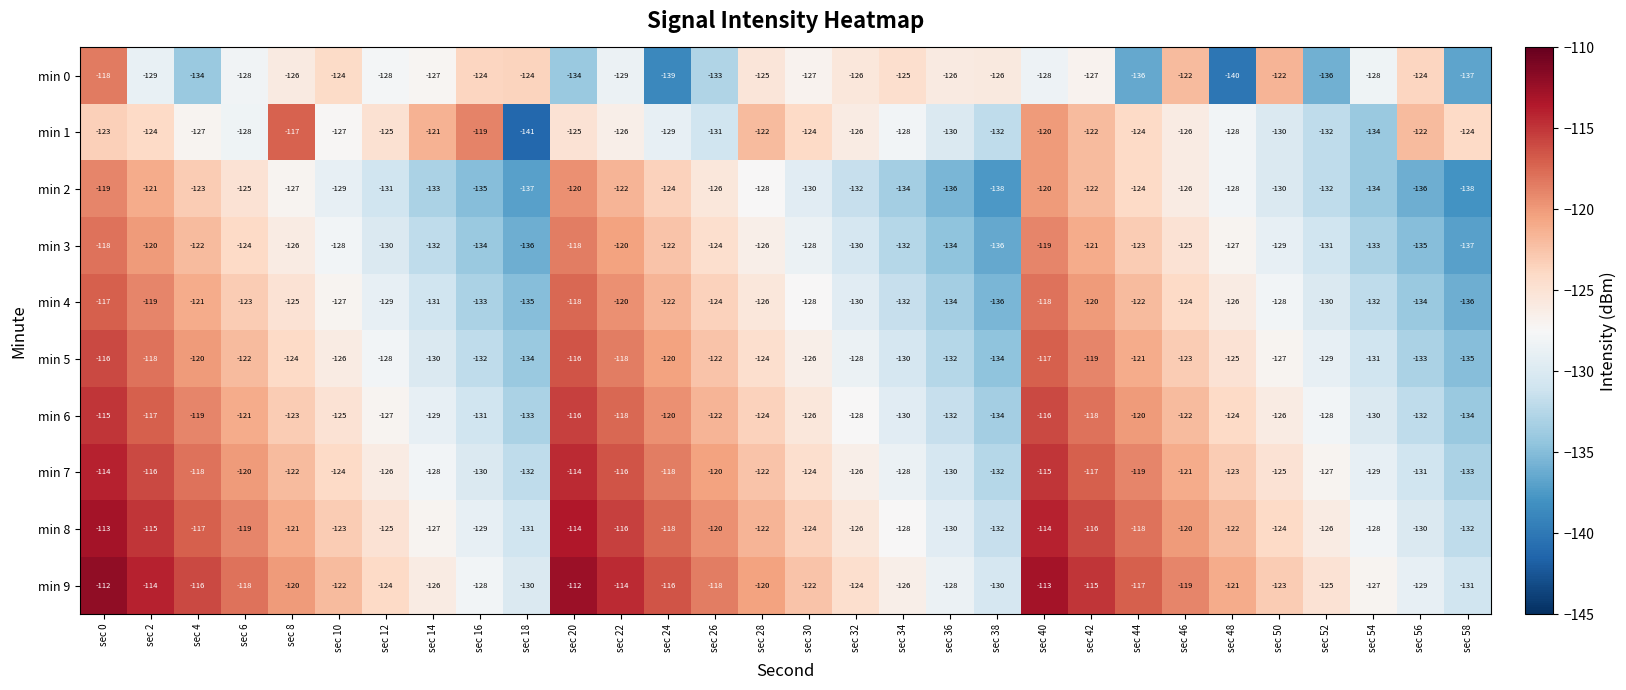

At which label does min 0 first exceed -127?

sec 0